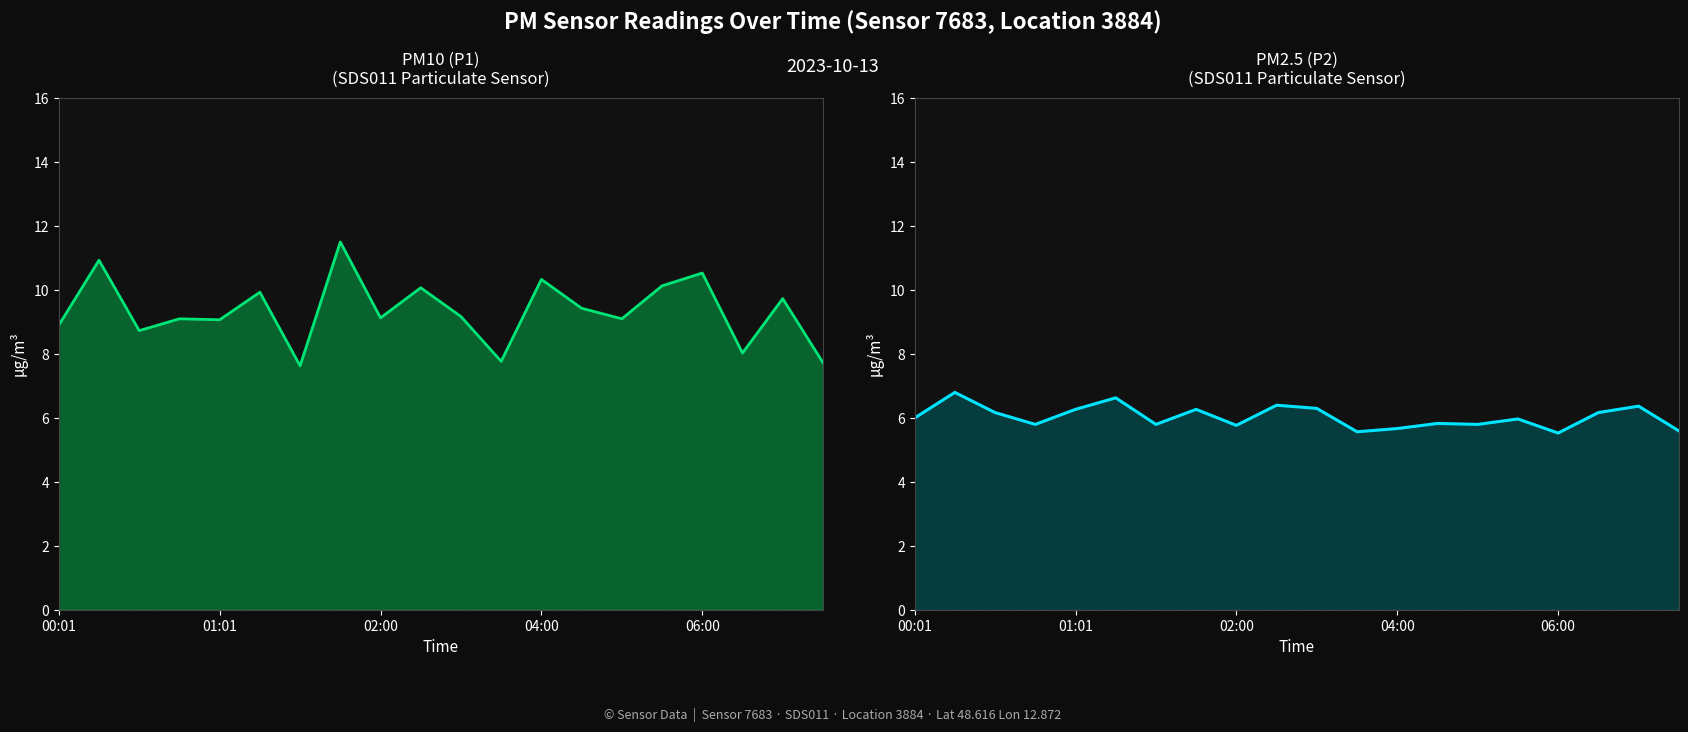

True or false: P2 has more than 2 interior local peaks.

True